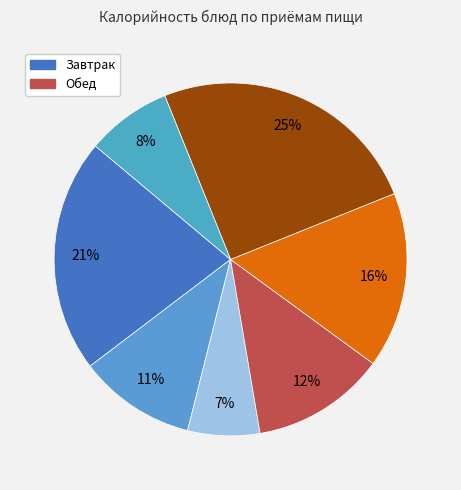

Count the number of slices in the pie.

7